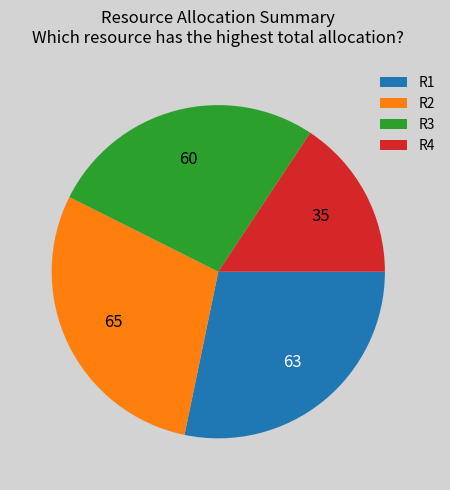

Does any single category account for the majority?

No